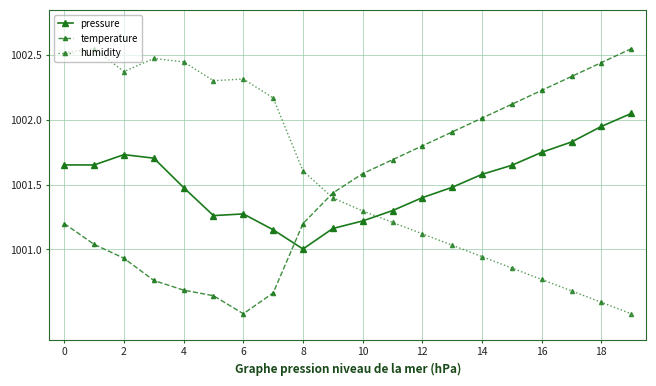

What is the difference between the maximum and minimum values in the pressure series?

1.0